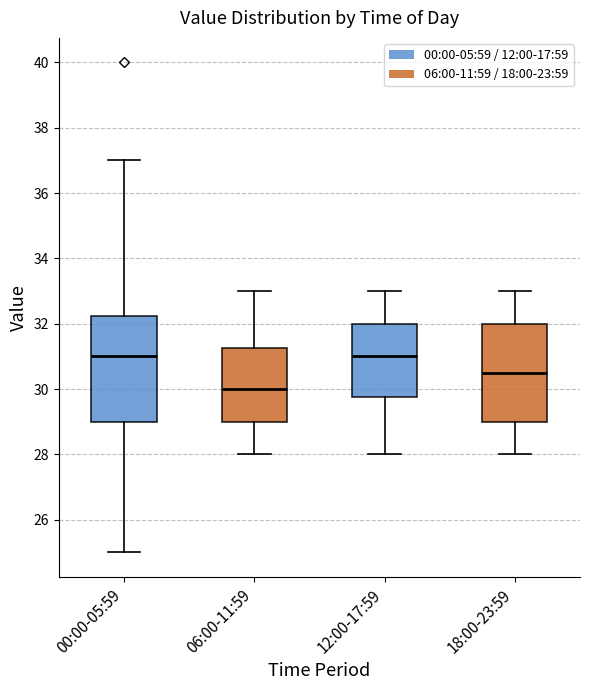

Which box is the tallest, from its lower edge to its upper edge?

00:00-05:59